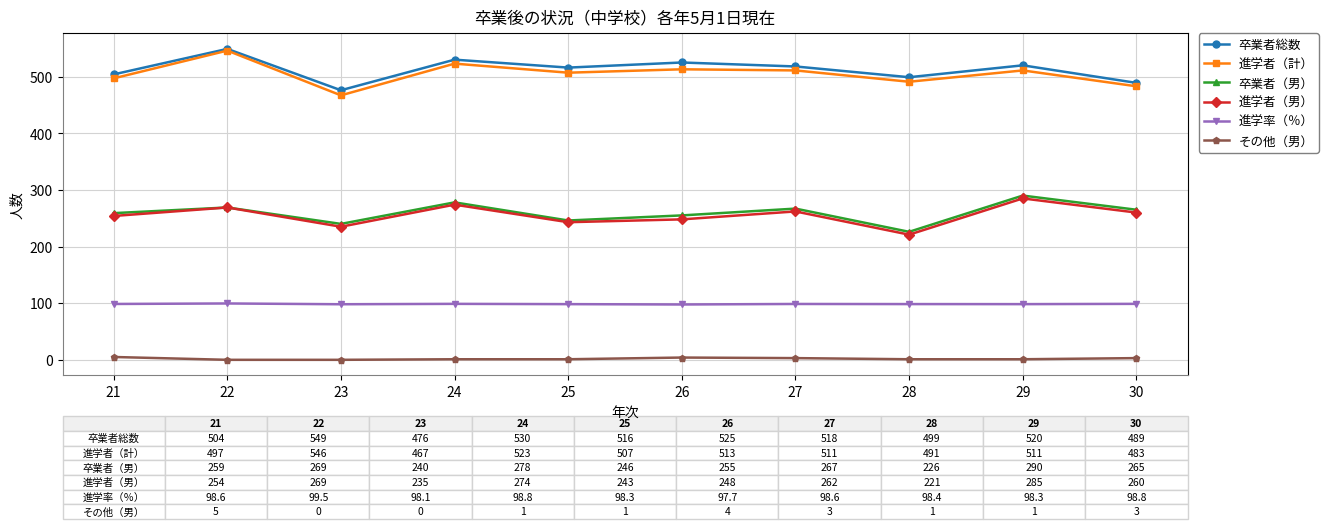

What is the value of the 進学率（％） point at the 9th from the left?

98.3